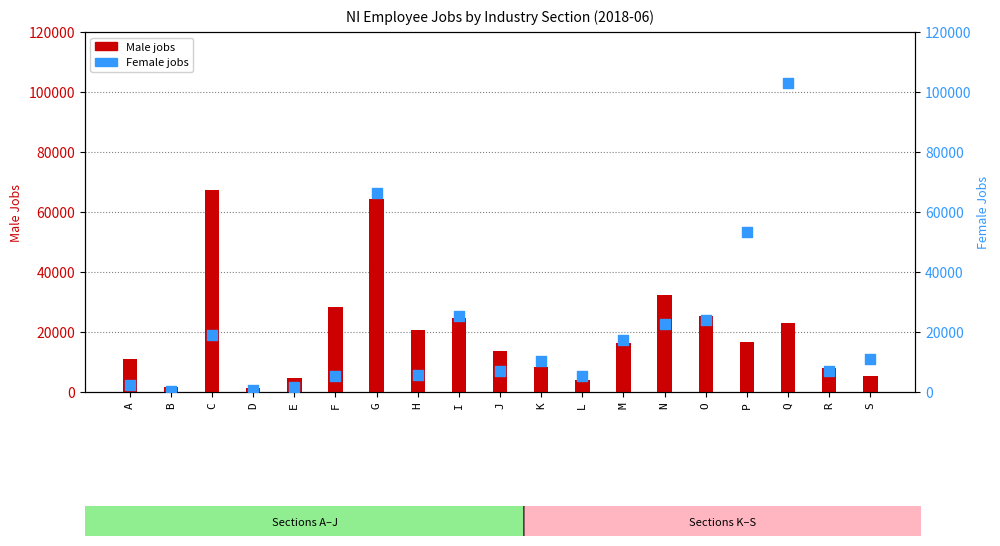

Which series reaches the minimum Y coordinate?

Female